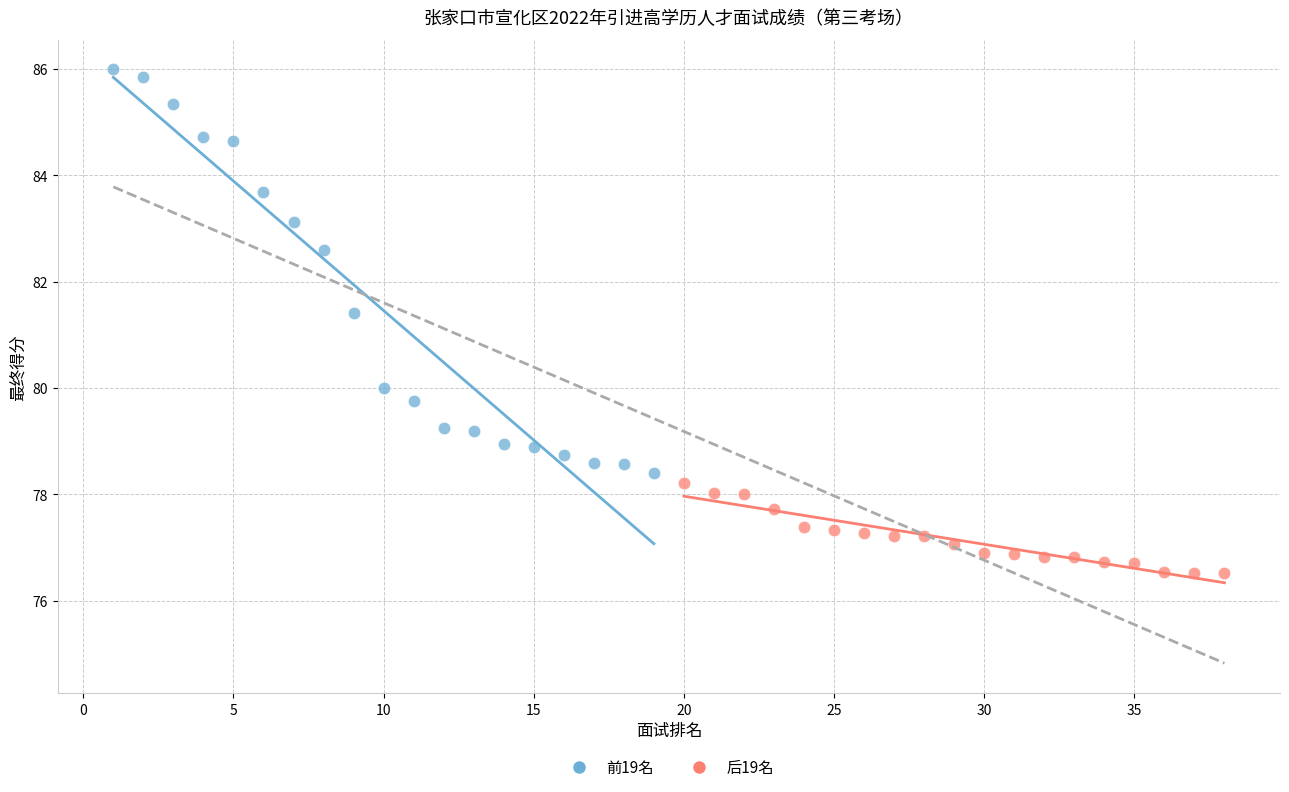

Which series contains the highest Y value?

前19名